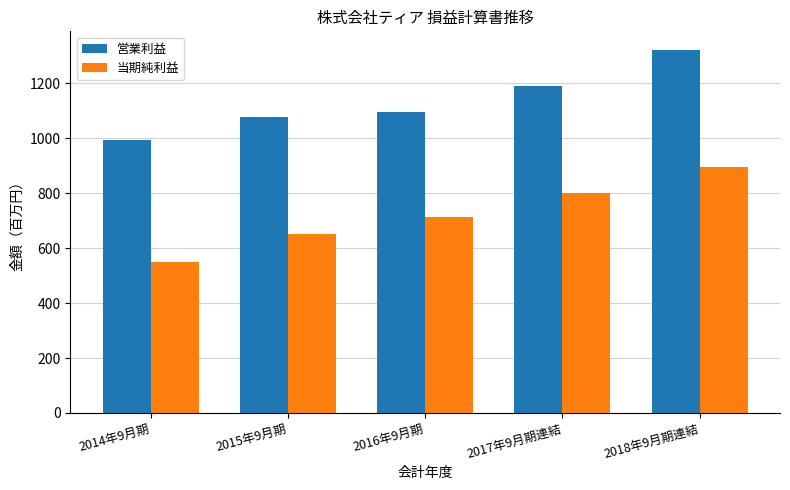

Reading left to right, what are all the values shown in this chart?

営業利益: 2014年9月期=992	2015年9月期=1077	2016年9月期=1094	2017年9月期連結=1190	2018年9月期連結=1323
当期純利益: 2014年9月期=548	2015年9月期=652	2016年9月期=712	2017年9月期連結=801	2018年9月期連結=896